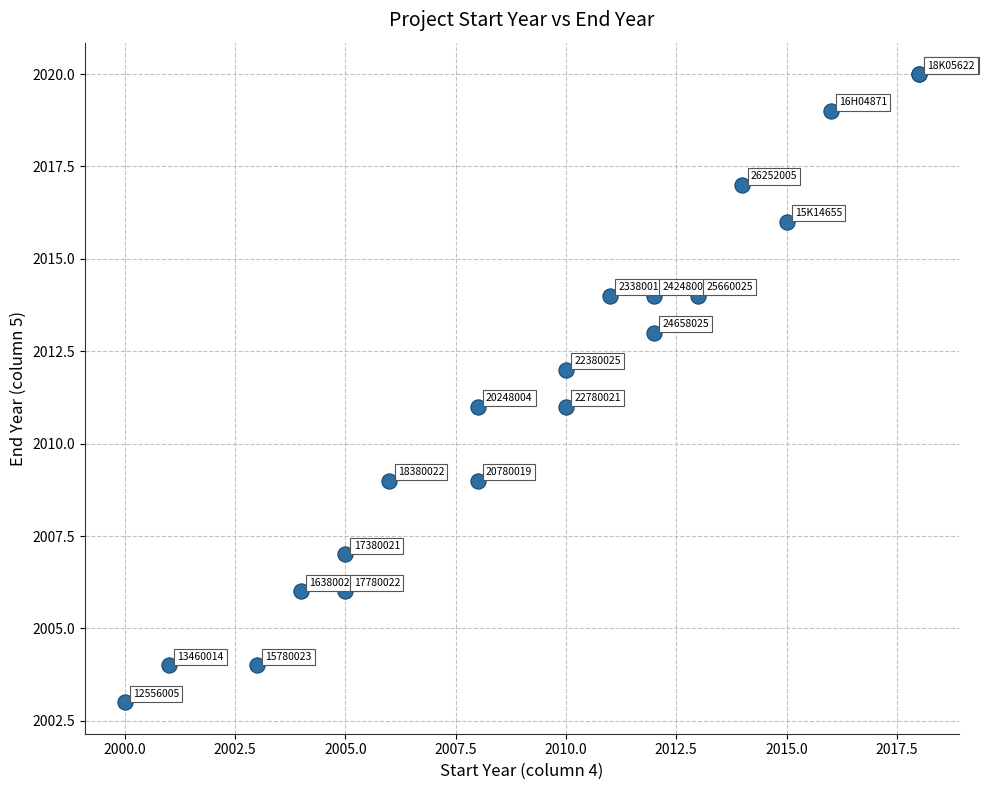

What Y value in the scatter plot is closest to 2011?

2011